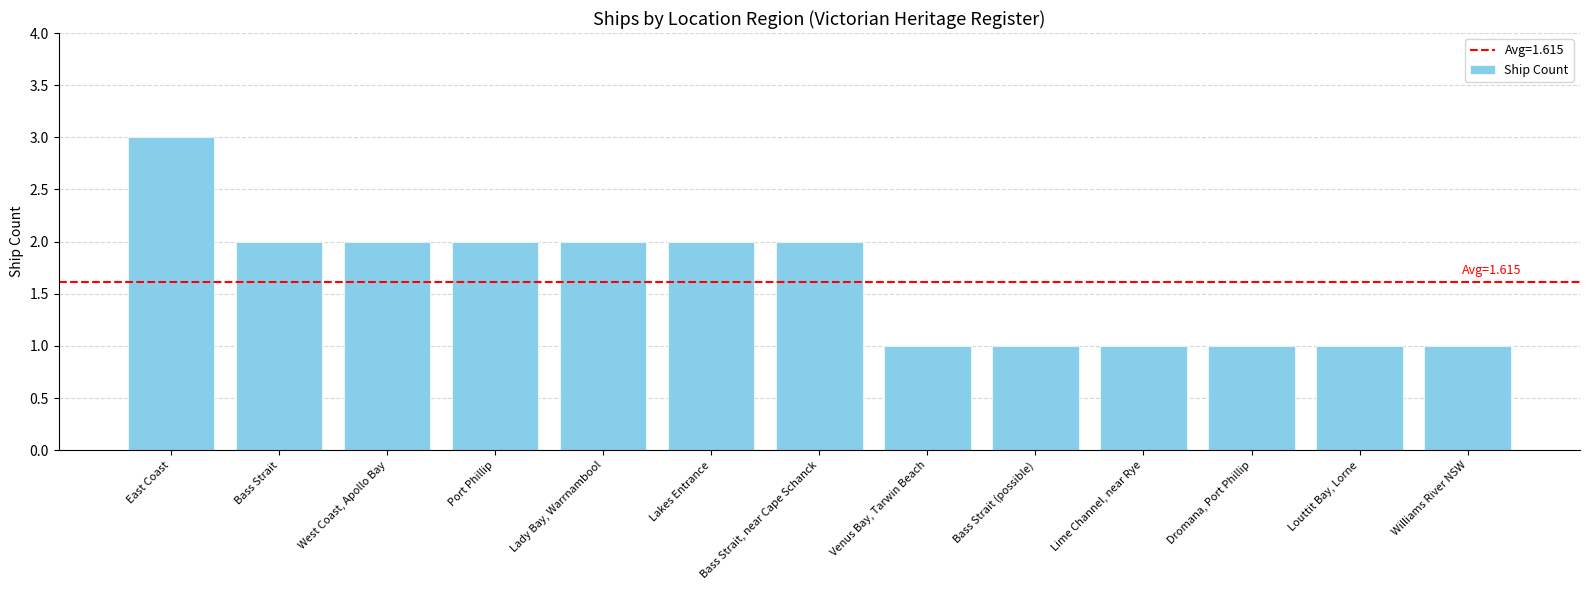

Between Bass Strait, near Cape Schanck and Louttit Bay, Lorne, which is larger?

Bass Strait, near Cape Schanck